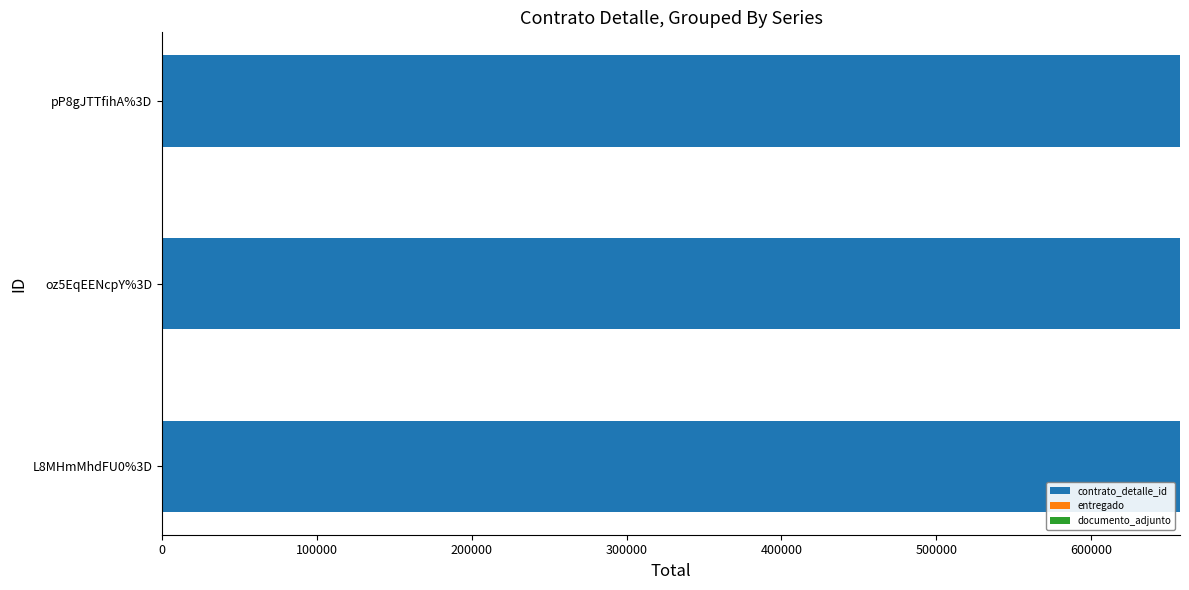

What is the sum of all contrato_detalle_id values?

1972299